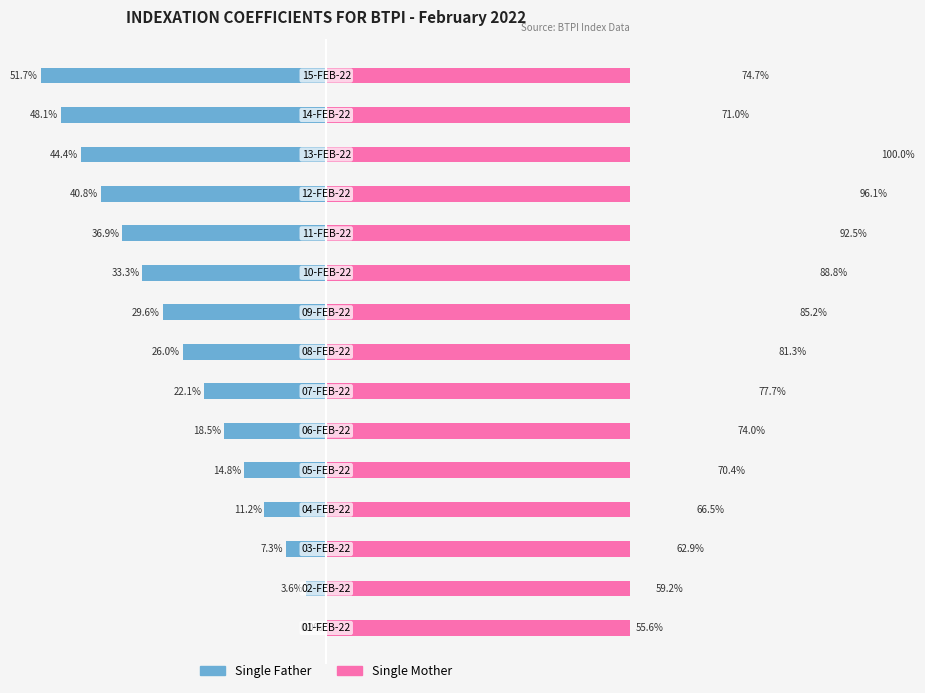

How many bars are there in total?

30